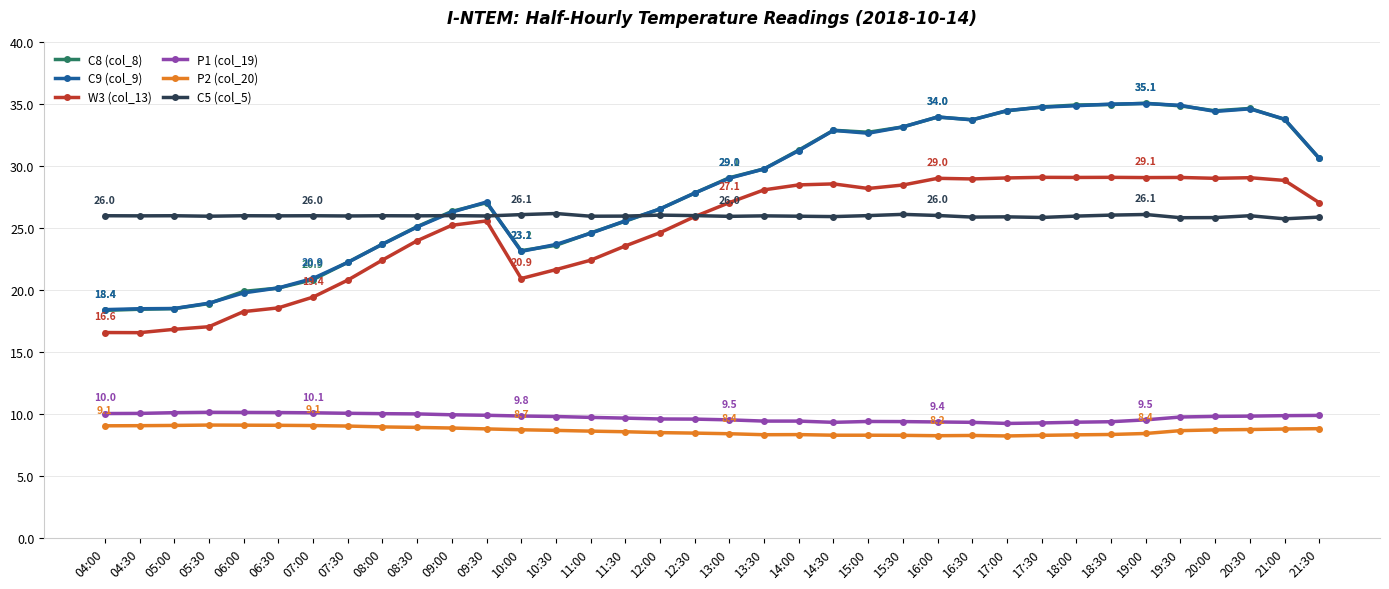

What is the maximum value shown in the chart?

35.1